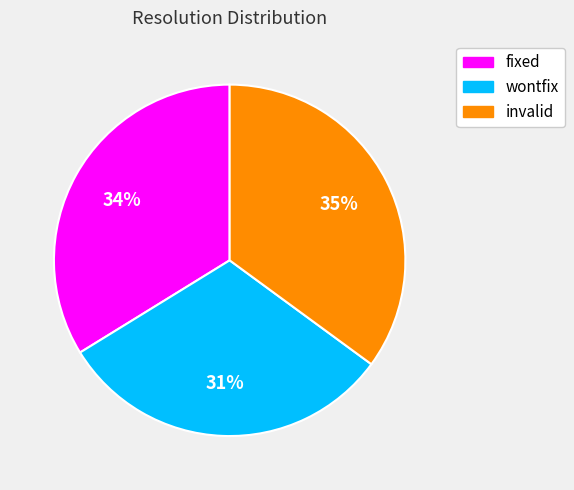

Is fixed the majority of the pie?

No